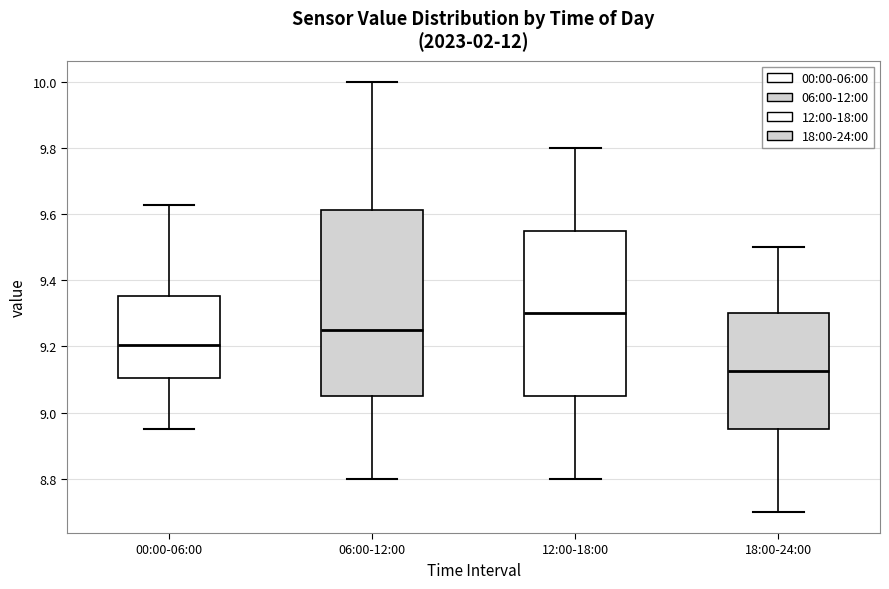

Reading left to right, transcribe this box plot: for each box, give where its median line is, the range the box spans, and where its two whiskers end, as read against the y-axis. The values are not printed on the chart, so give them approximately, as read against the axis.

00:00-06:00: median 9.20, box 9.10 to 9.36, whiskers 8.96 to 9.64
06:00-12:00: median 9.26, box 9.06 to 9.62, whiskers 8.80 to 10.00
12:00-18:00: median 9.30, box 9.06 to 9.56, whiskers 8.80 to 9.80
18:00-24:00: median 9.12, box 8.96 to 9.30, whiskers 8.70 to 9.50